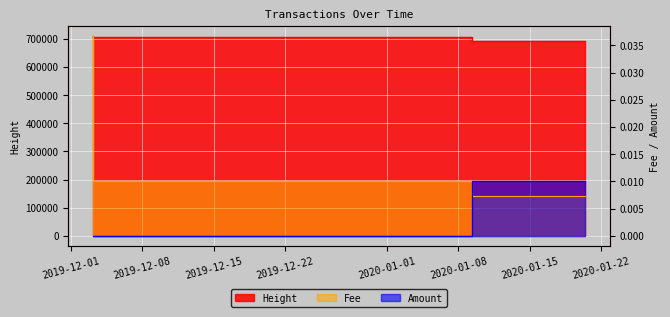

The value of Amount at 2019-12-03 03:44:19 is 0.0. True or false?

True